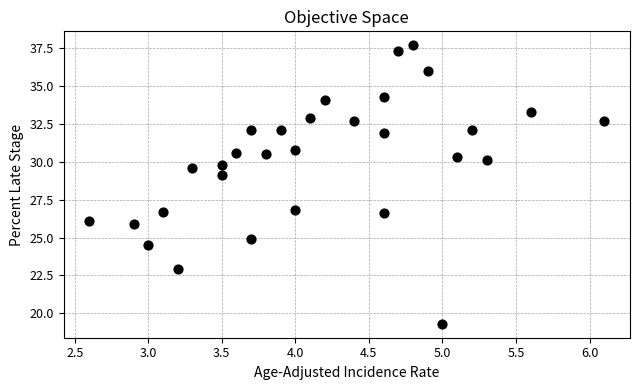

What is the range of X values (max minus min)?

3.5